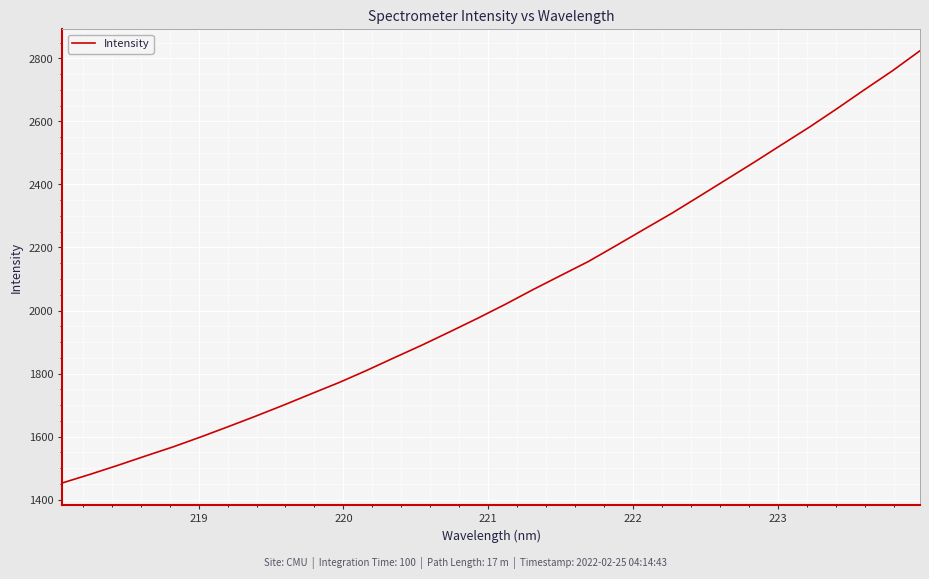

What is the maximum value shown in the chart?

2824.2